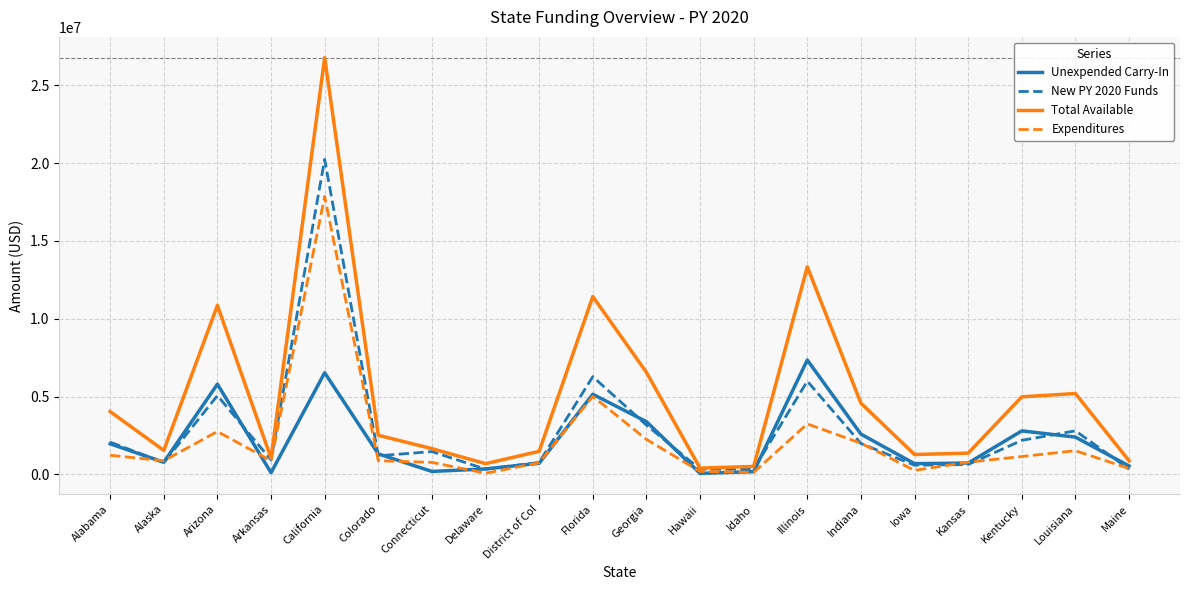

Which category has the highest value in the Expenditures series?

California